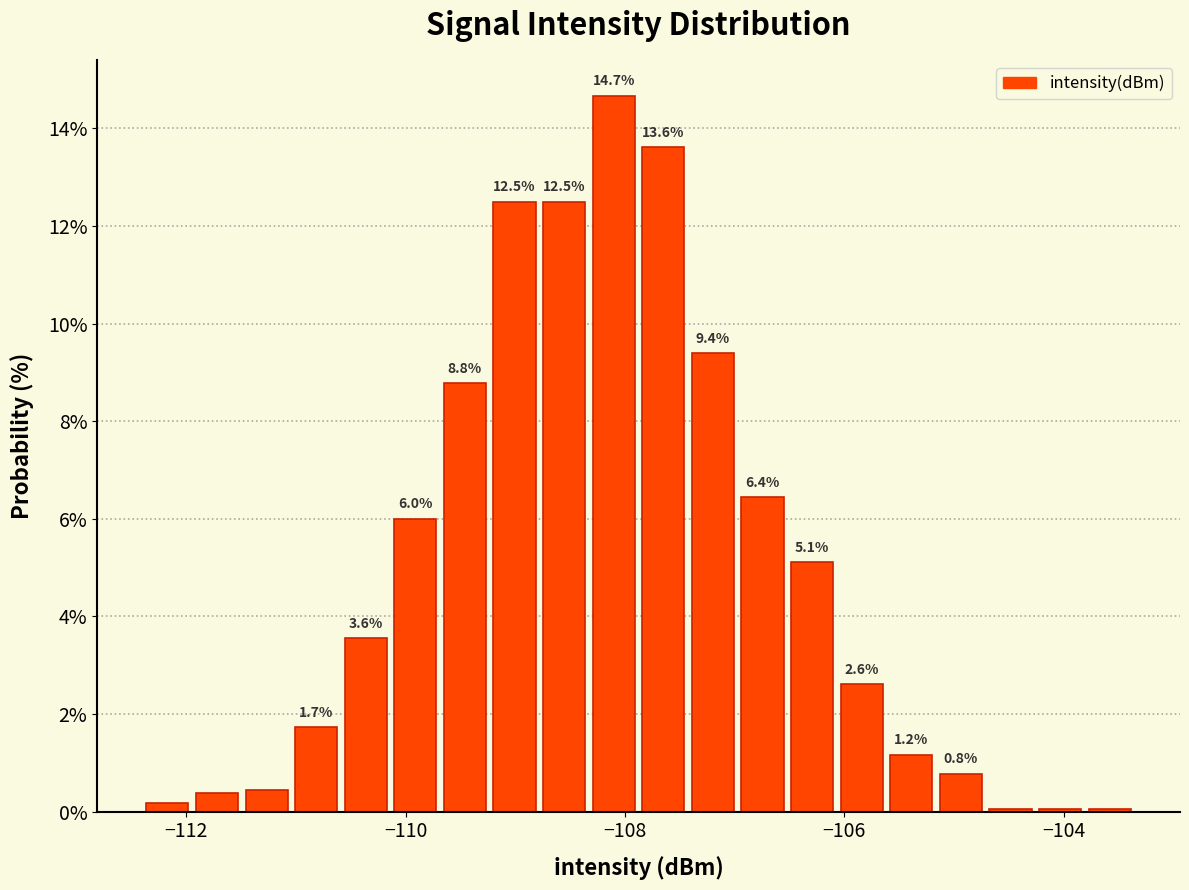

Read against the x-axis, roughly where is the centre of the tallest bar?

-108.2